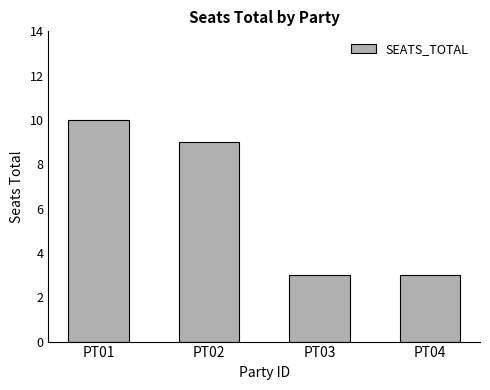

True or false: the data shows 15 at PT01.

False